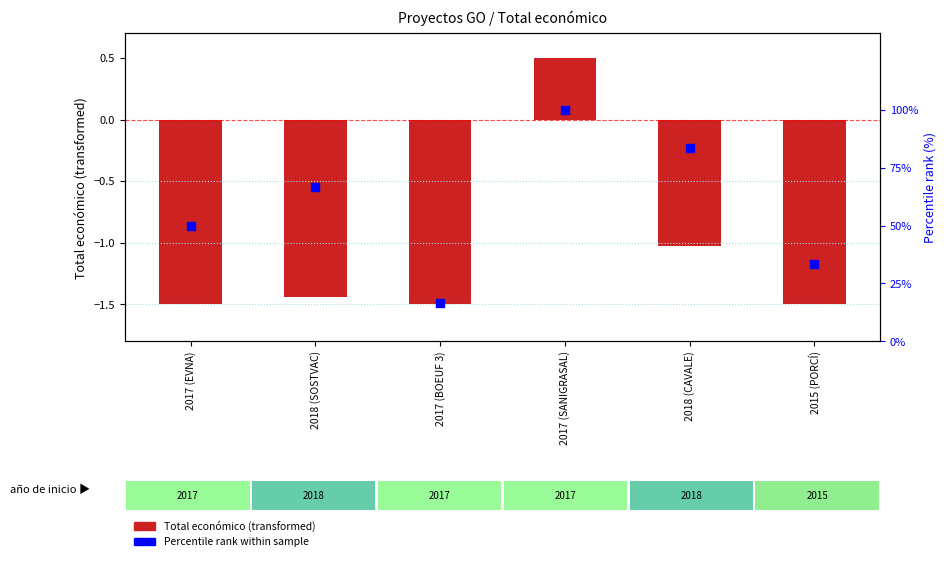

What are all the series names shown in the legend?

Total económico (transformed), Percentile rank within sample